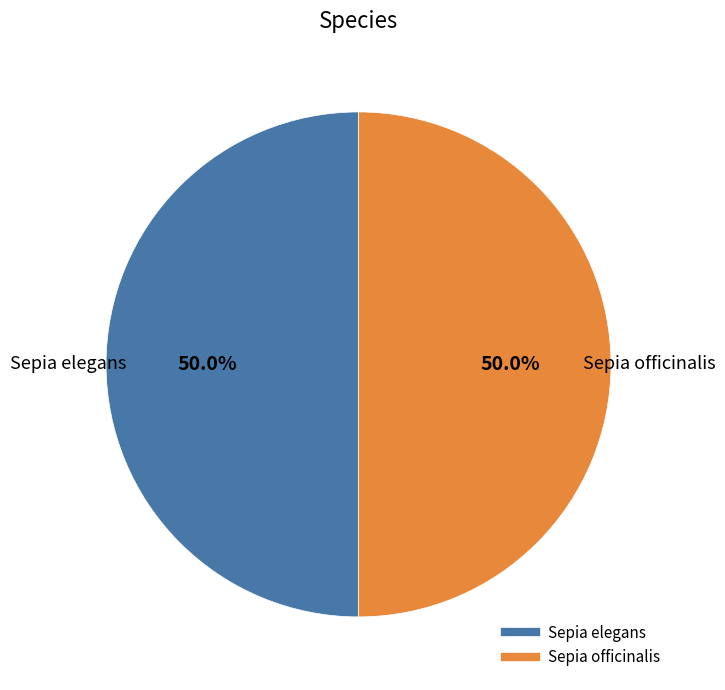

To the nearest percent, what percentage of the pie is Sepia elegans?

50%